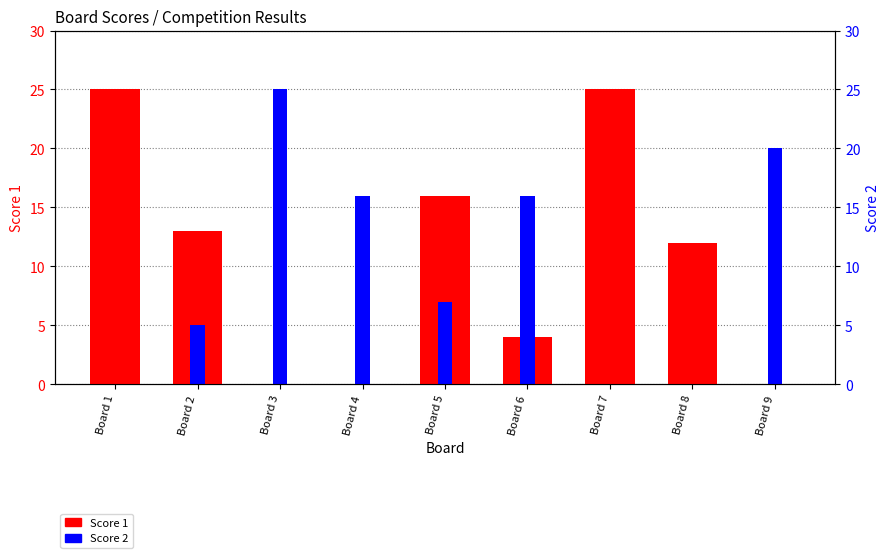

Reading left to right, list all the values displayed in this chart.

Score 1: Board 1=25	Board 2=13	Board 3=0	Board 4=0	Board 5=16	Board 6=4	Board 7=25	Board 8=12	Board 9=0
Score 2: Board 1=0	Board 2=5	Board 3=25	Board 4=16	Board 5=7	Board 6=16	Board 7=0	Board 8=0	Board 9=20